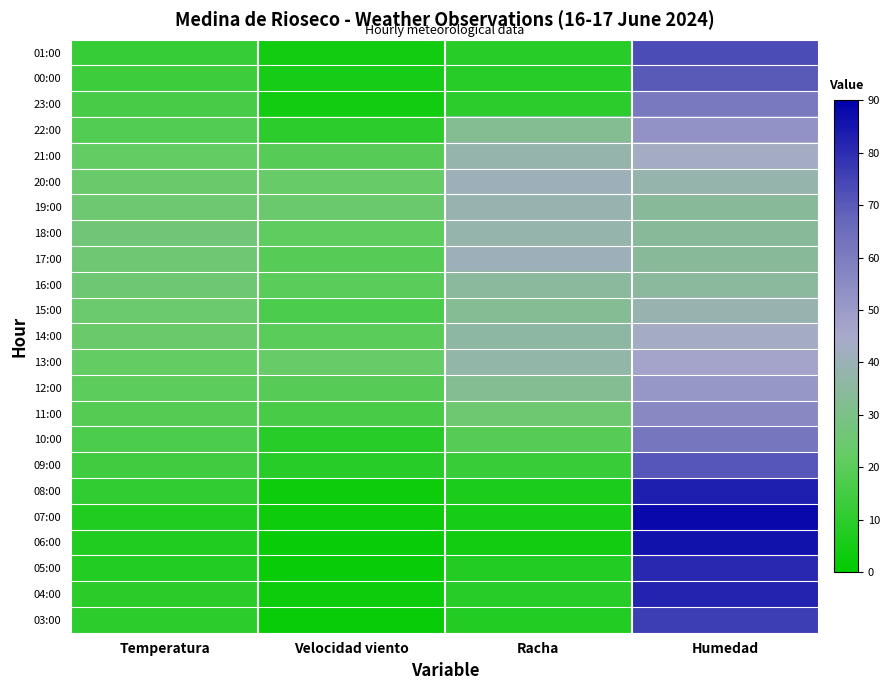

At which category is the sum across all series the highest?

Humedad